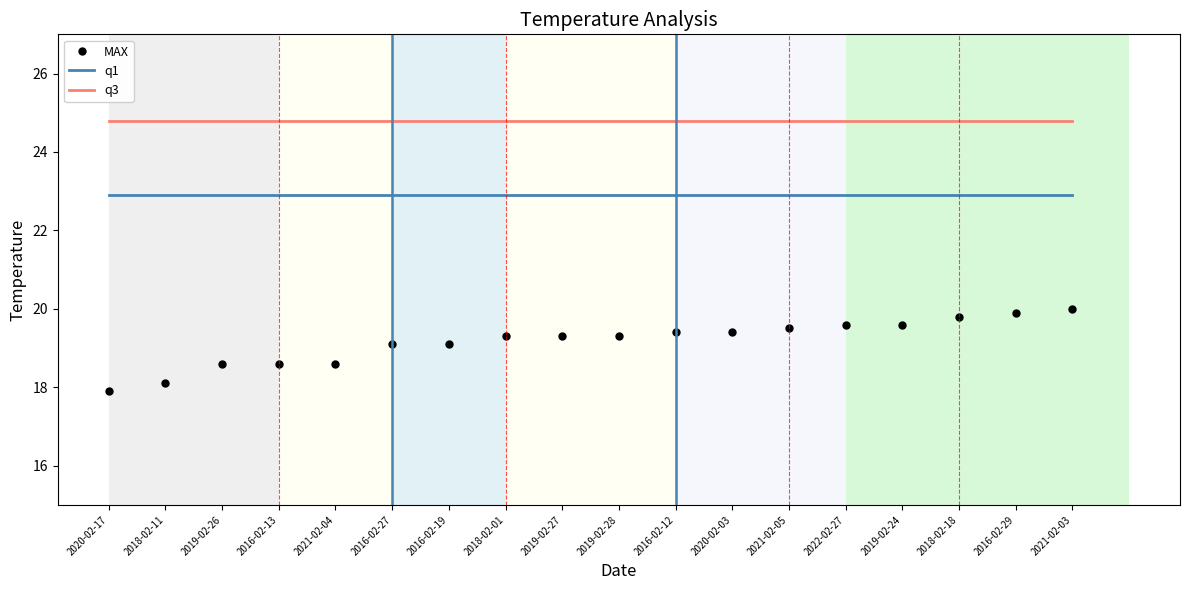

What is the difference between the maximum and second lowest values in the MAX series?

1.9